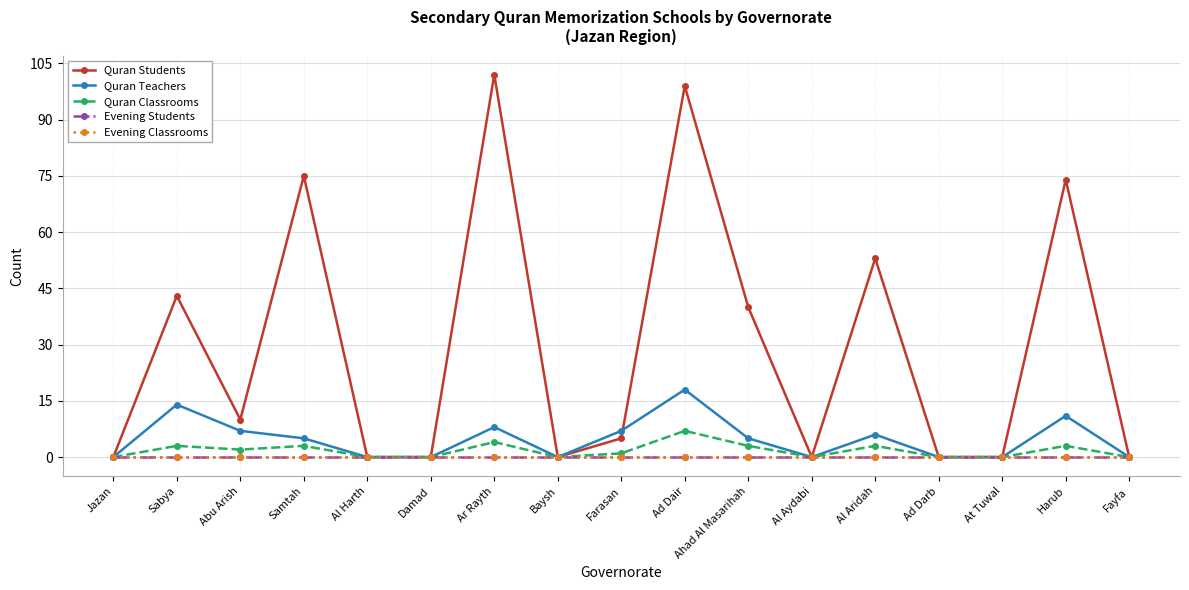

At which category does Quran Teachers reach its first local valley?

Baysh